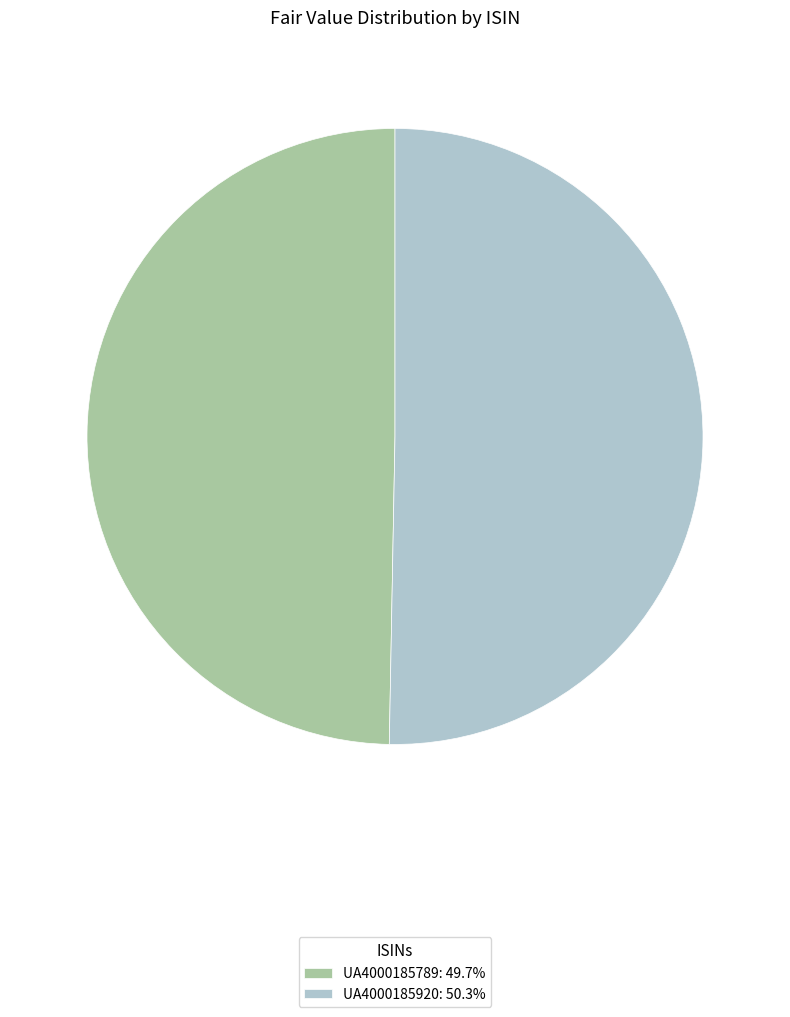

Is the sum of UA4000185920: 50.3% and UA4000185789: 49.7% greater than half?

Yes